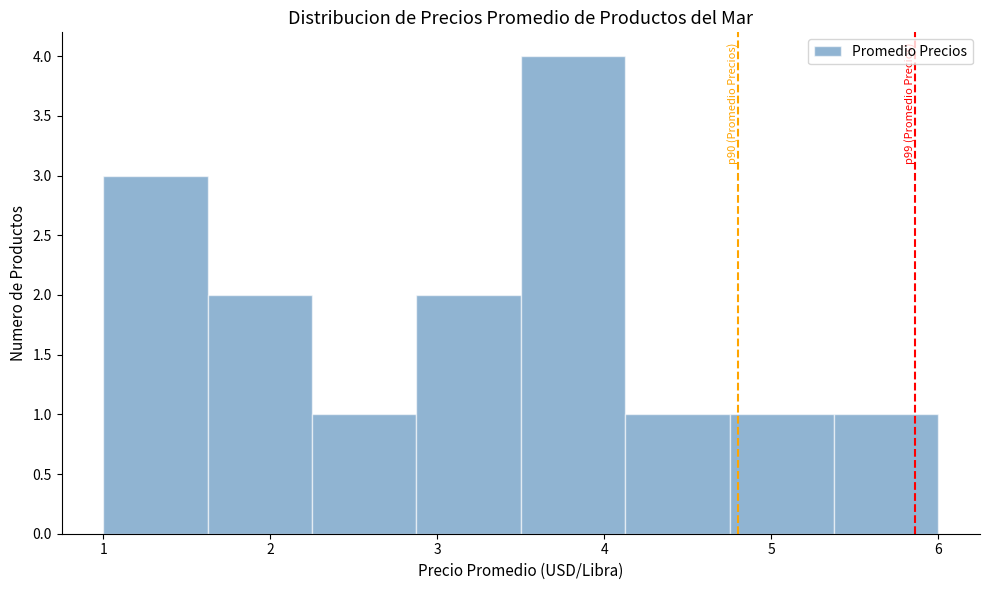

Over which range of the x-axis is the bar tallest?

3.5 to 4.1